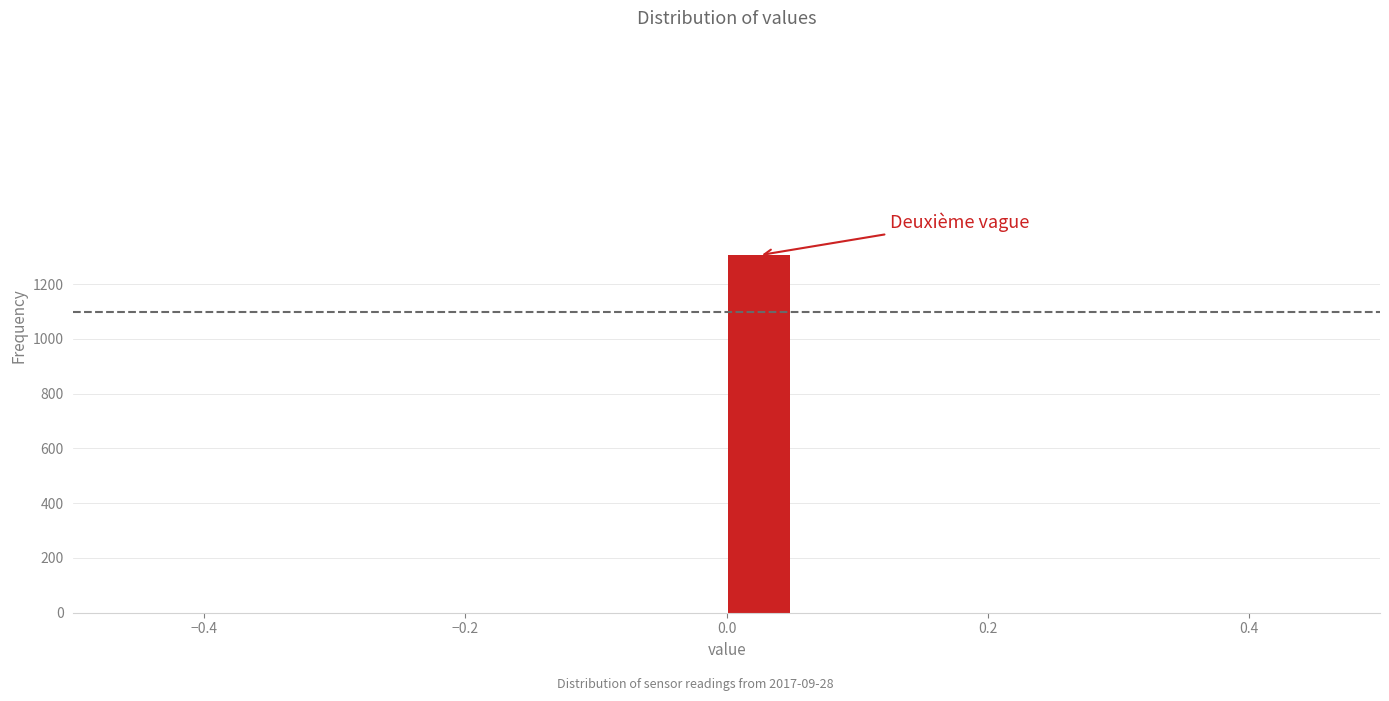

Around what value on the x-axis is the tallest bar? Give the approximate position of its centre, as read against the axis.

0.02